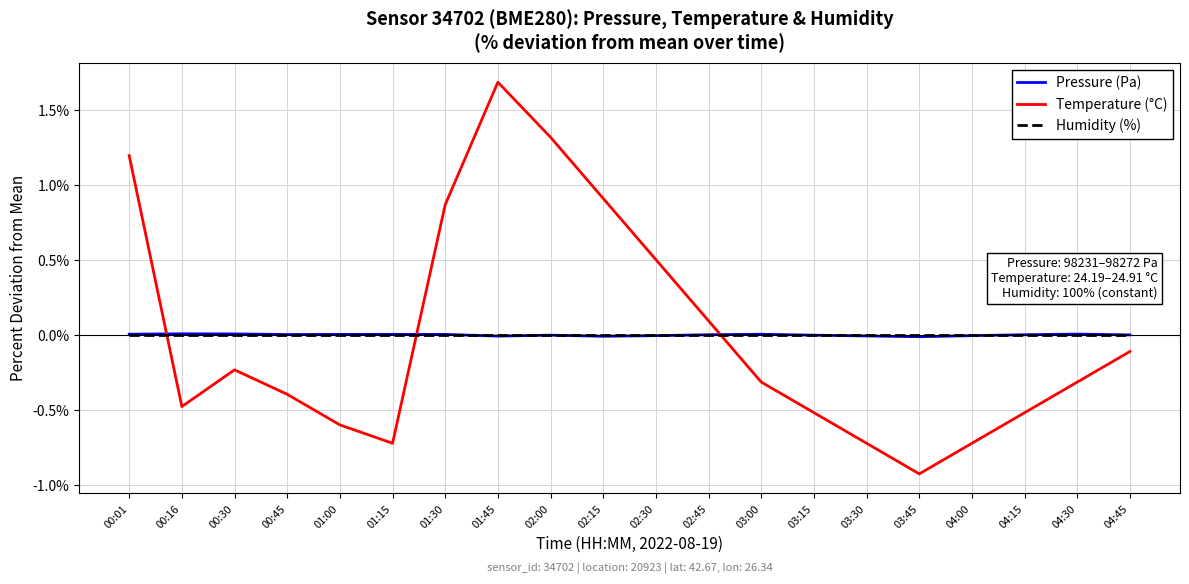

How many times do Pressure (Pa) and Humidity (%) cross each other?

4